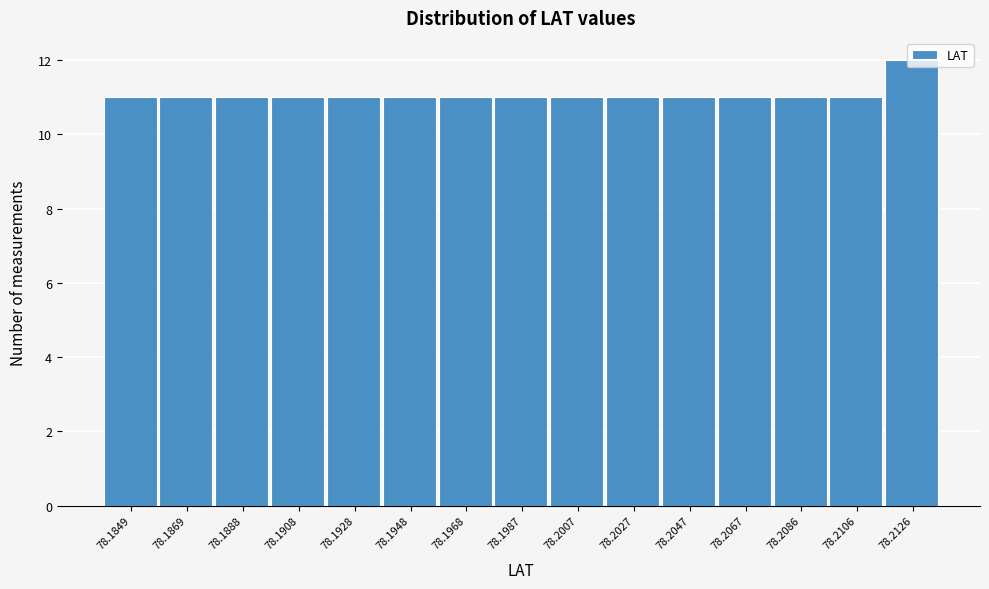

The value at 78.1928 is 11. True or false?

True